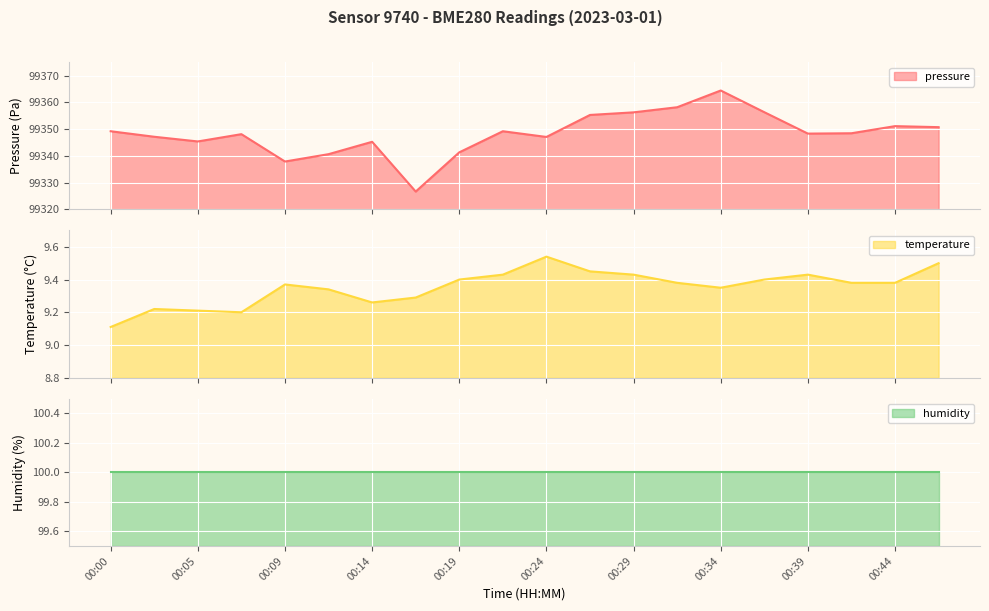

At which category does the chart reach its peak across all series?

00:34